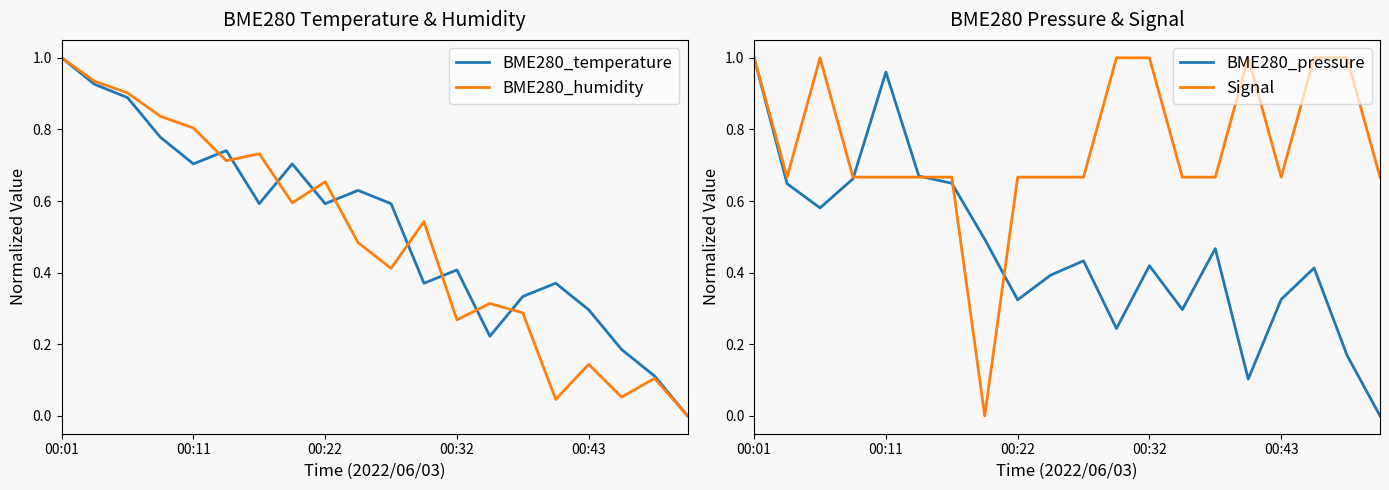

True or false: BME280_temperature has a value of 1.0 at 00:01.

True